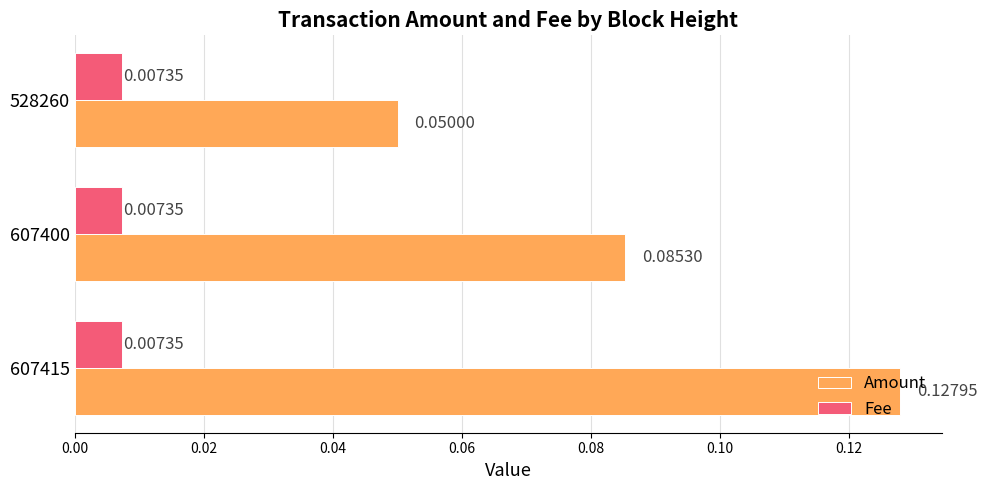

How many categories are shown in the chart?

3